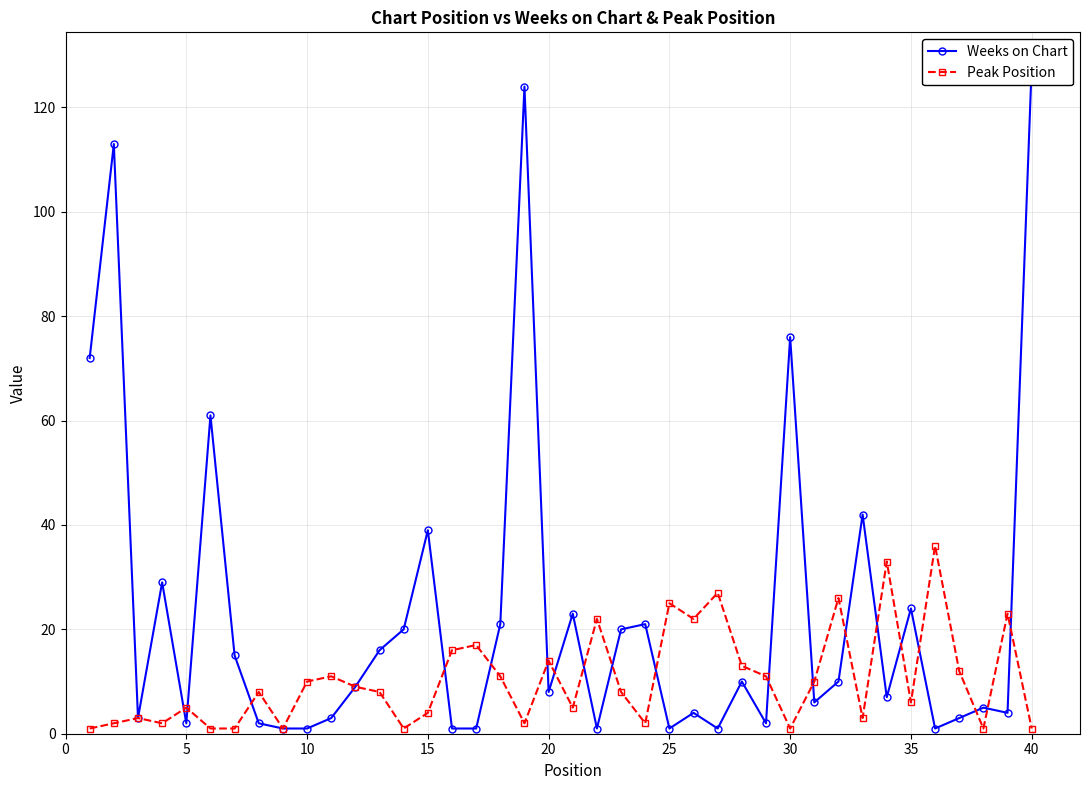

True or false: Peak Position has more than 1 points higher than both neighbors.

True